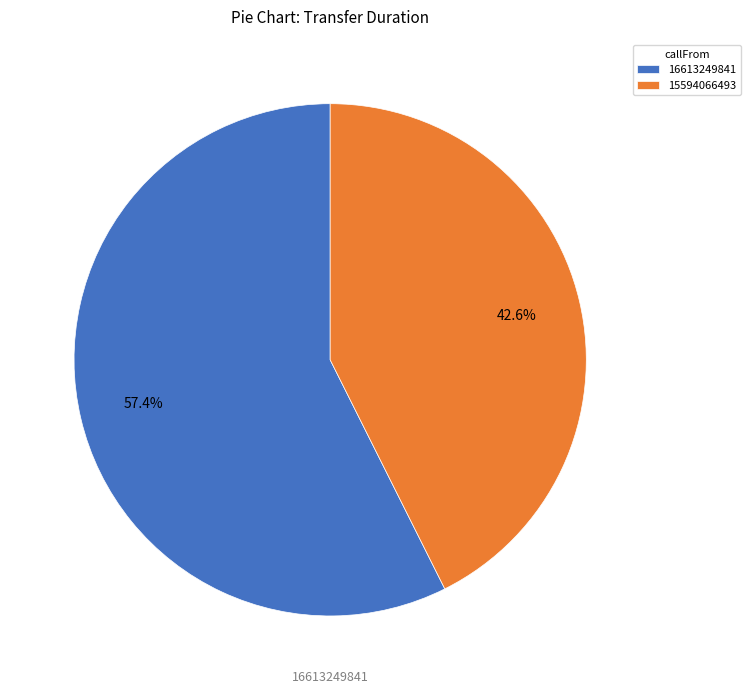

How many slices are in this pie chart?

2